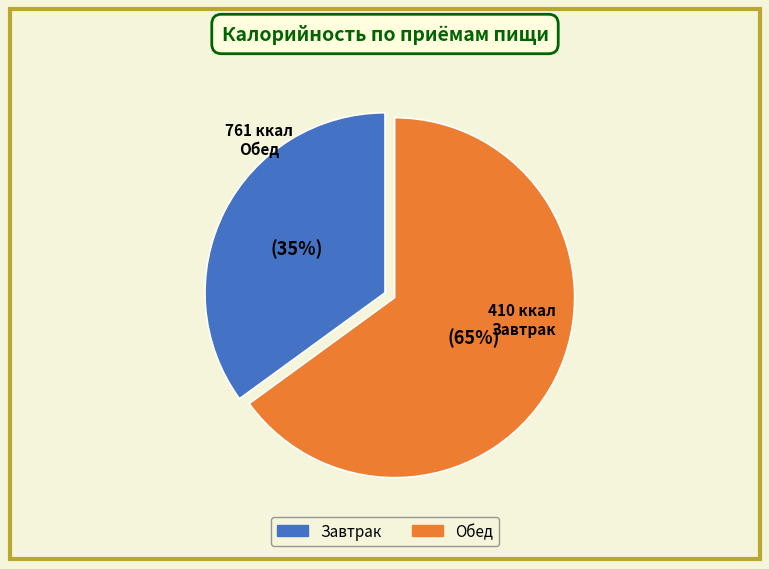

Is there any slice that represents more than half of the pie?

Yes